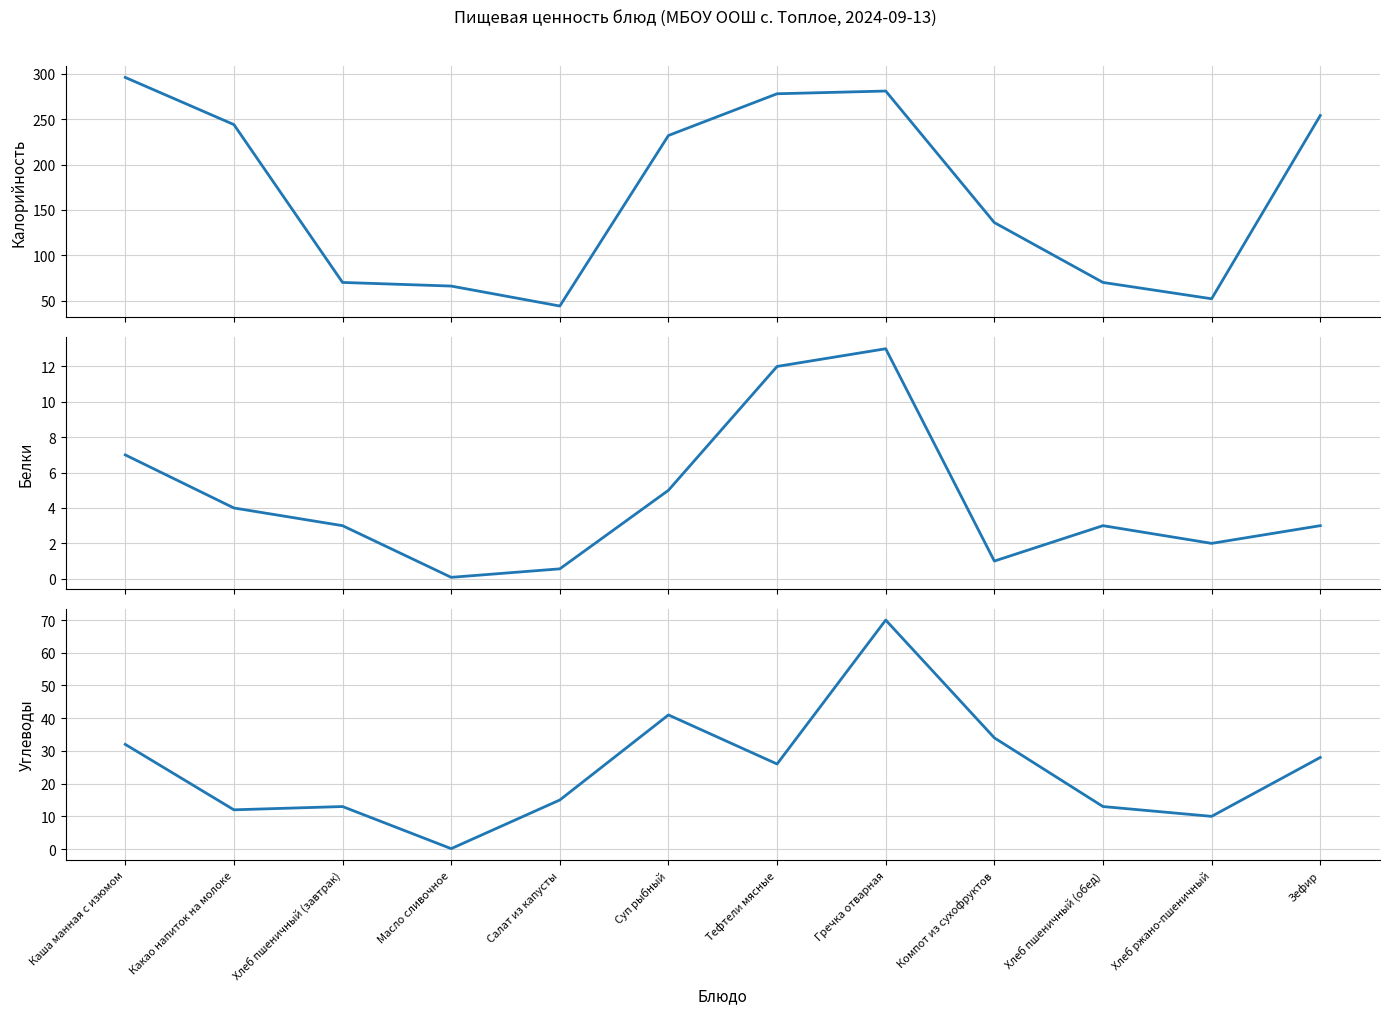

The Калорийность series shows 52.0 at Хлеб ржано-пшеничный. True or false?

True